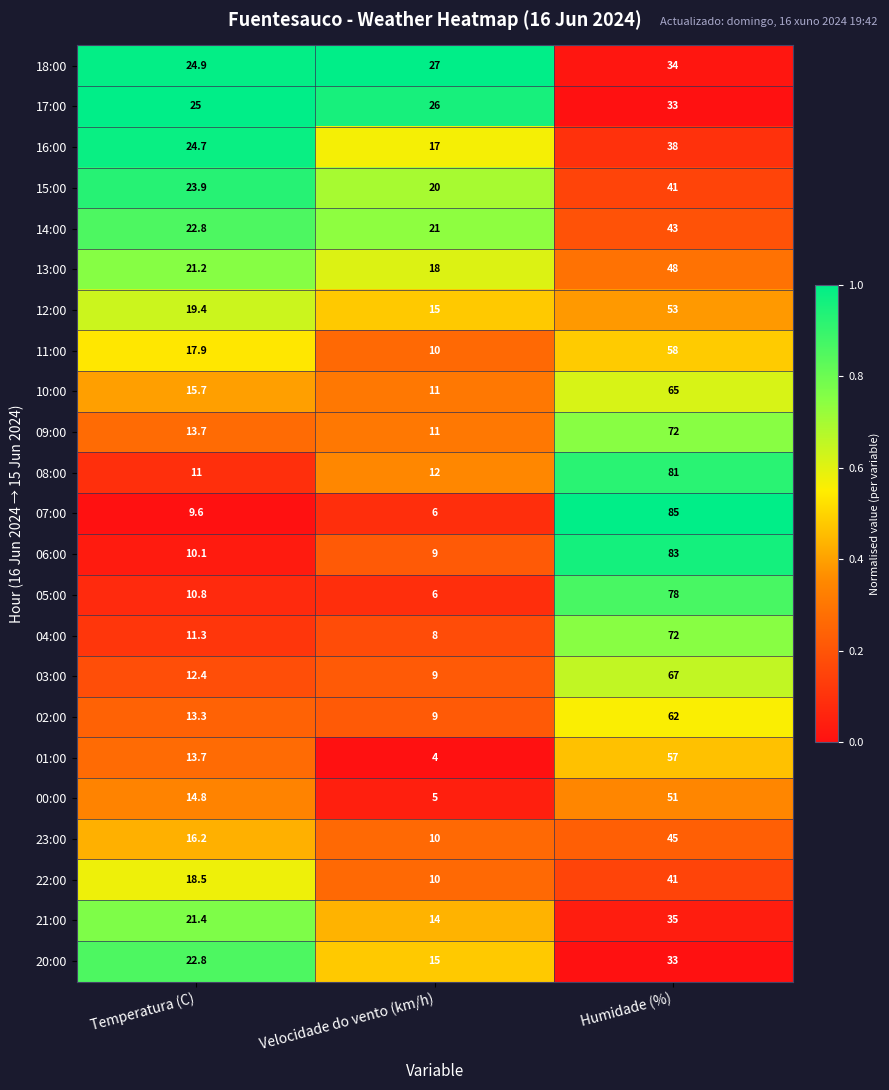

Which label corresponds to the largest value in the chart?

Humidade (%)